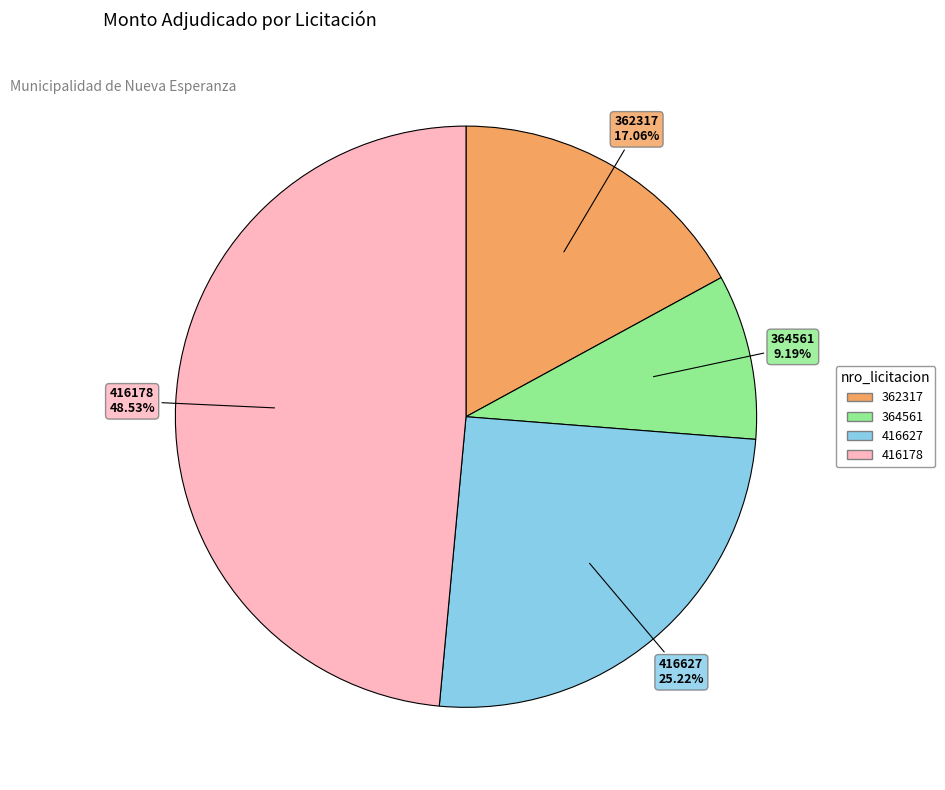

Is there any slice that represents more than half of the pie?

No